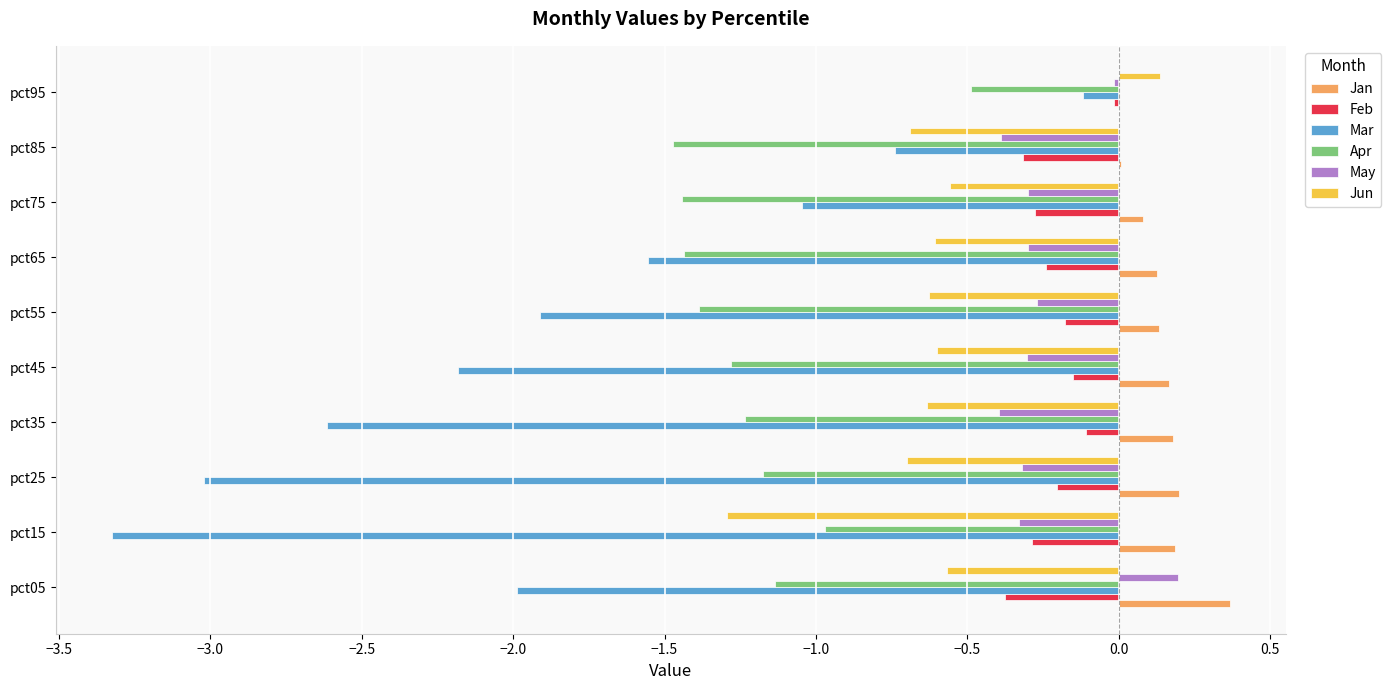

What is the maximum value for Apr?

-0.5